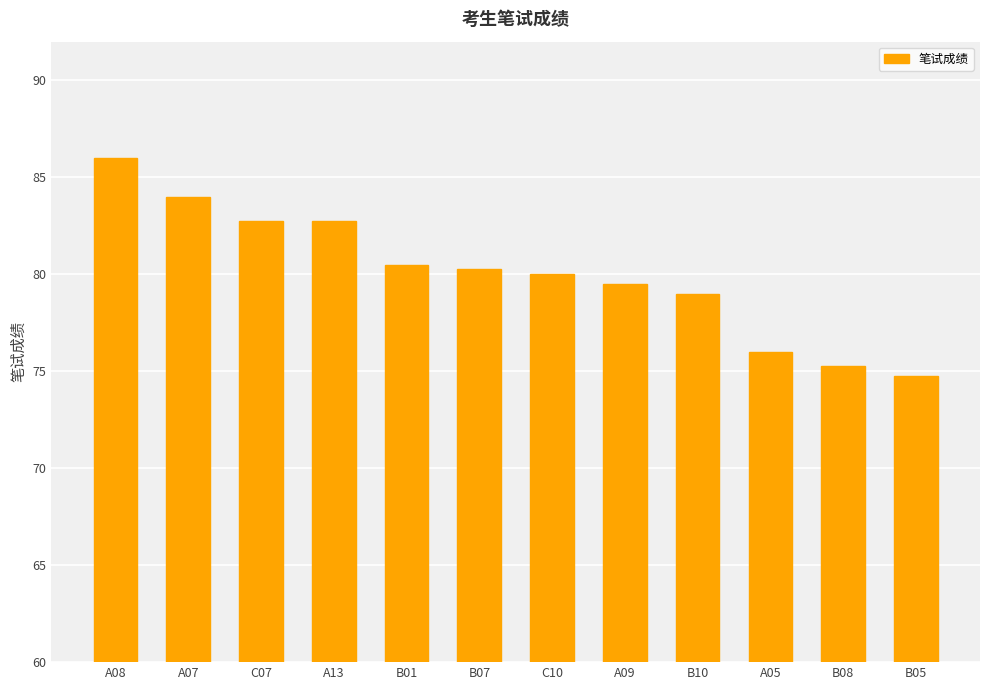

What is the ratio of the value at B01 to the value at A05?

1.1